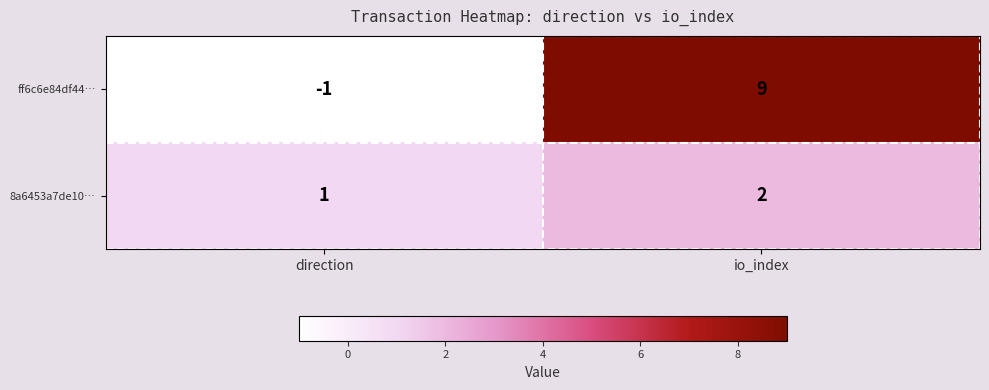

Which category has the lowest value across all series?

direction